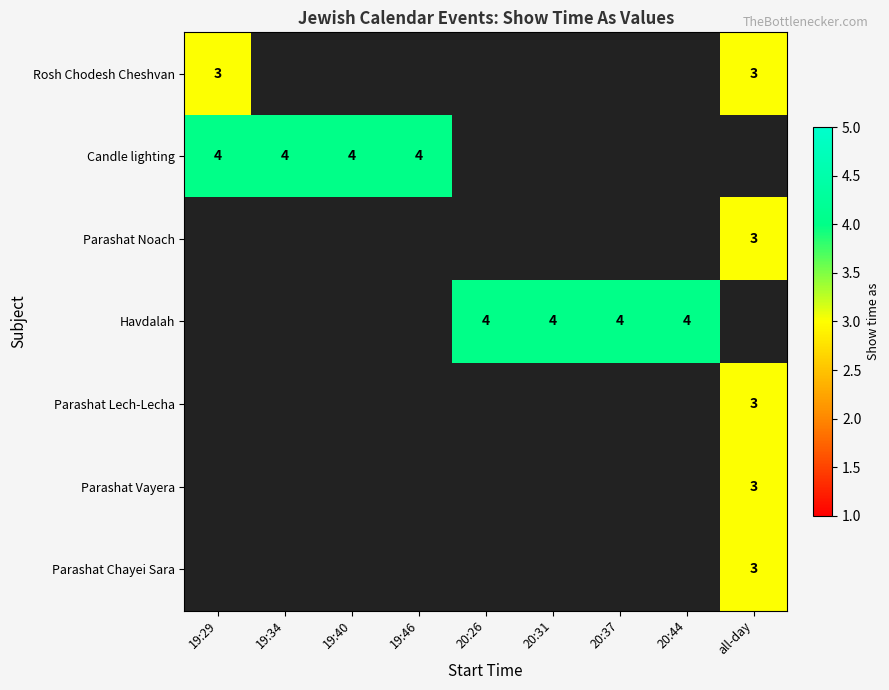

True or false: Candle lighting has a value of 7 at 19:34.

False